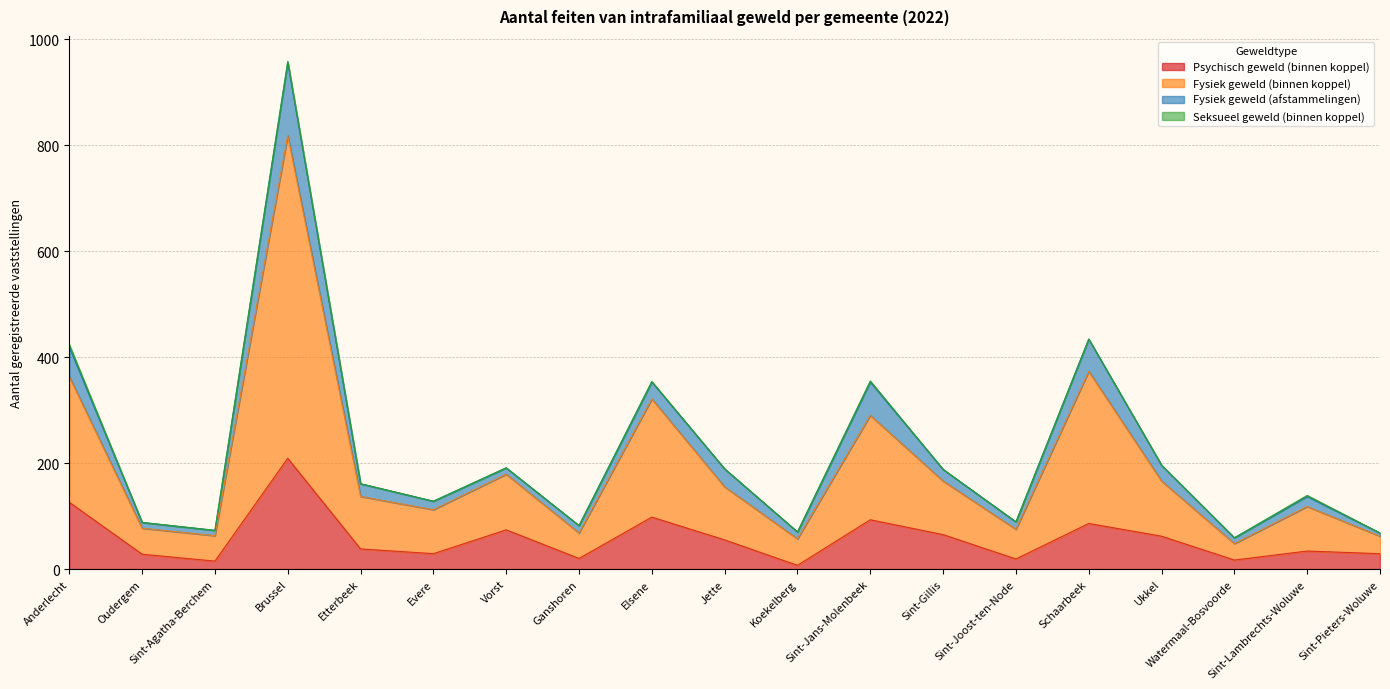

Which label corresponds to the largest value in the chart?

Brussel